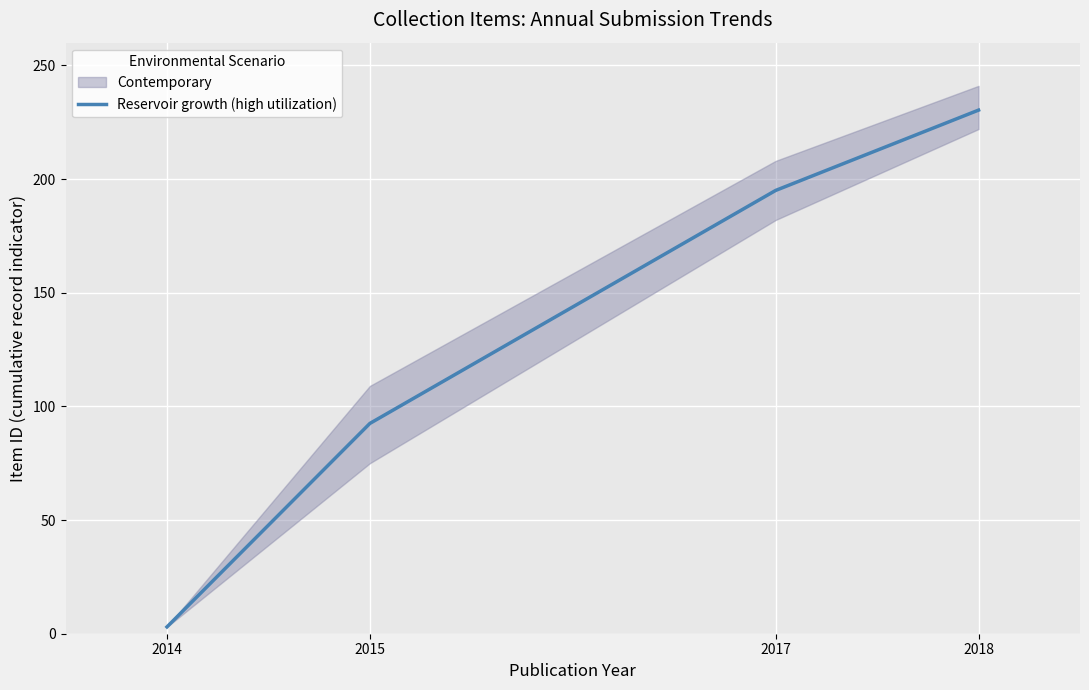

What is the difference between the second highest and minimum values?

192.0